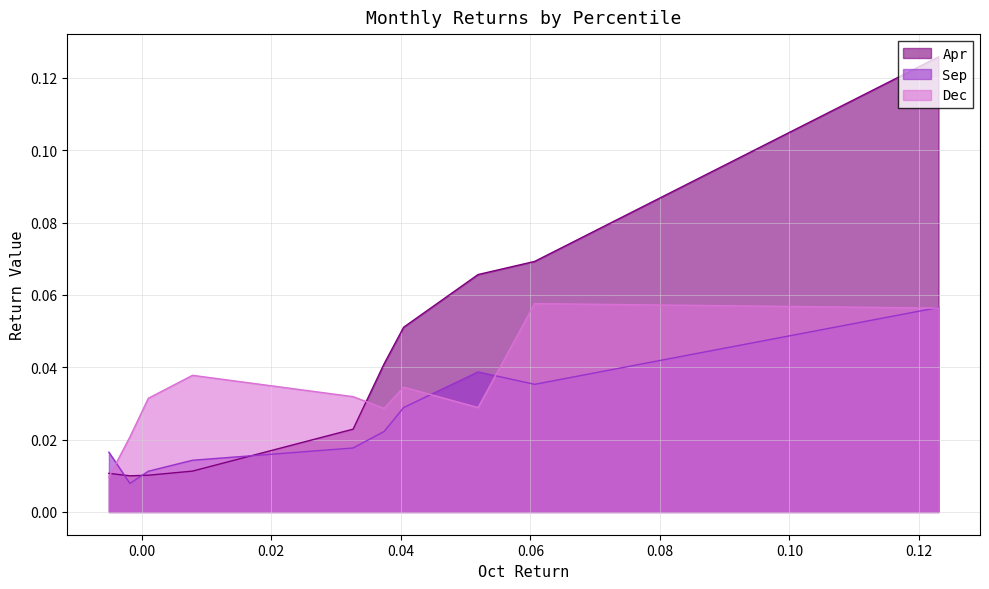

At which category is the sum across all series the highest?

pct95